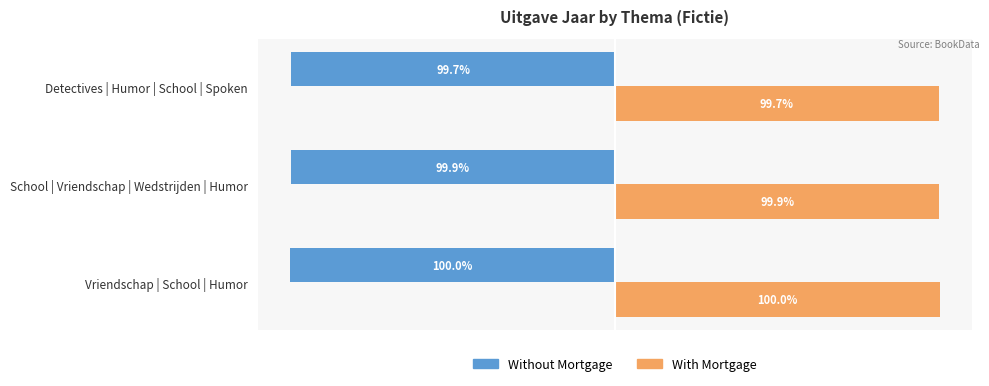

Is the value of With Mortgage at Vriendschap | School | Humor greater than the value of Without Mortgage at Detectives | Humor | School | Spoken?

Yes